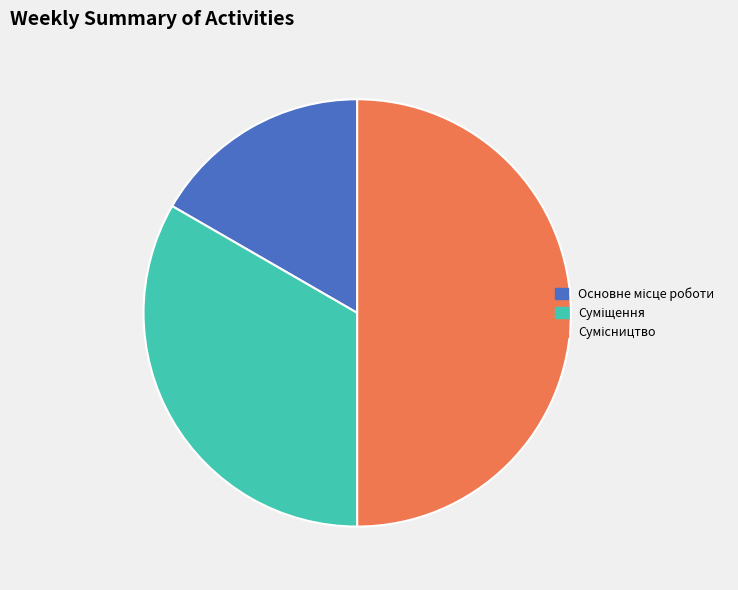

How much of the chart is everything except Основне місце роботи?

83.3%